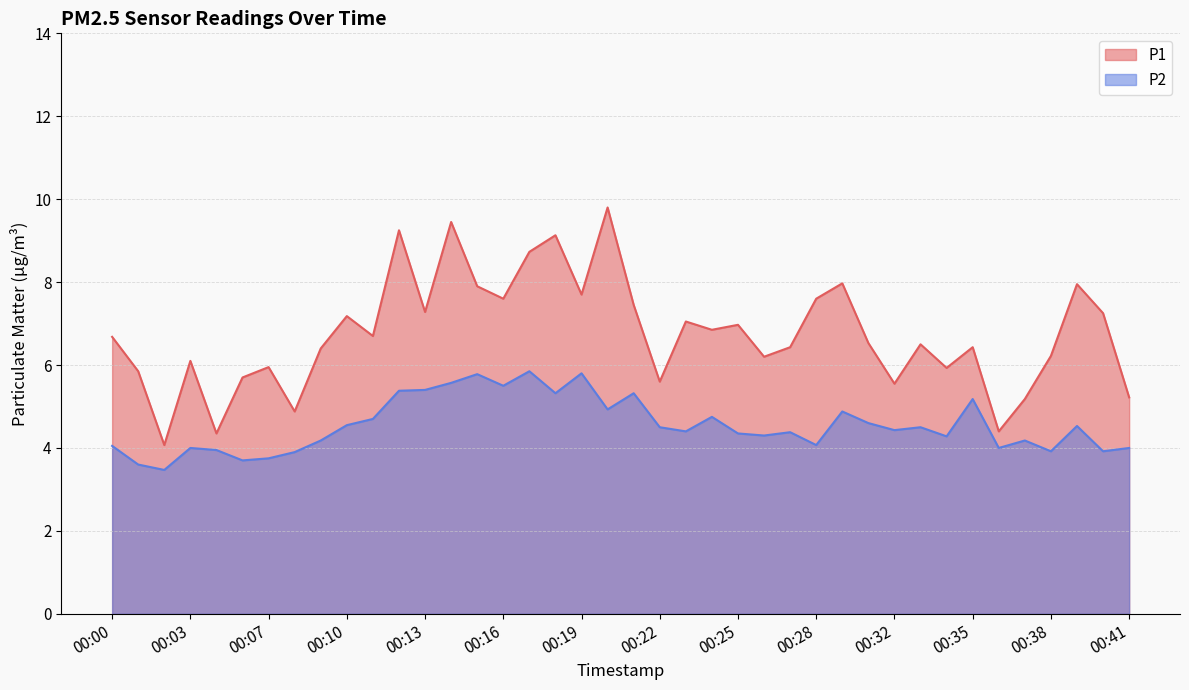

Which series has the largest total across all categories?

P1